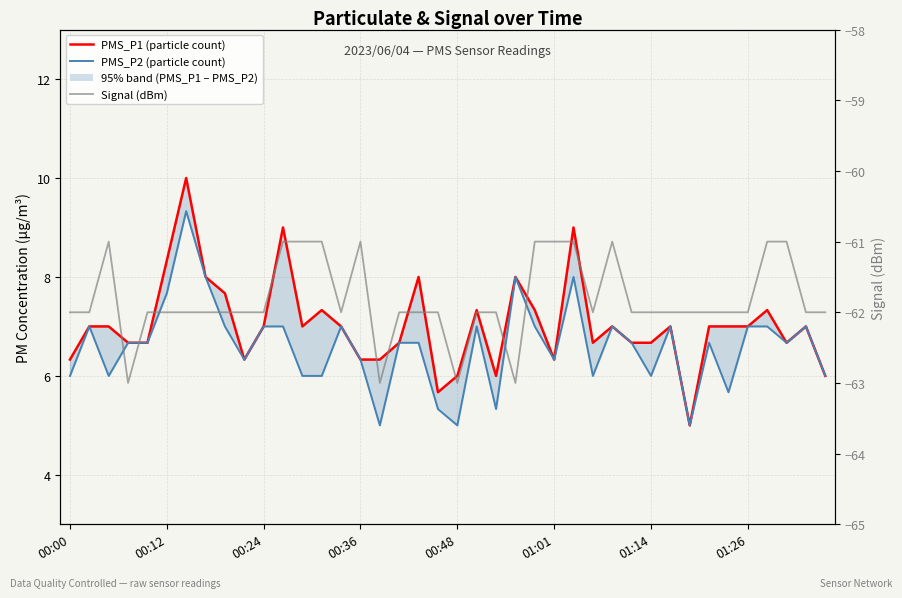

True or false: PMS_P1 (particle count) and PMS_P2 (particle count) intersect in this chart.

False